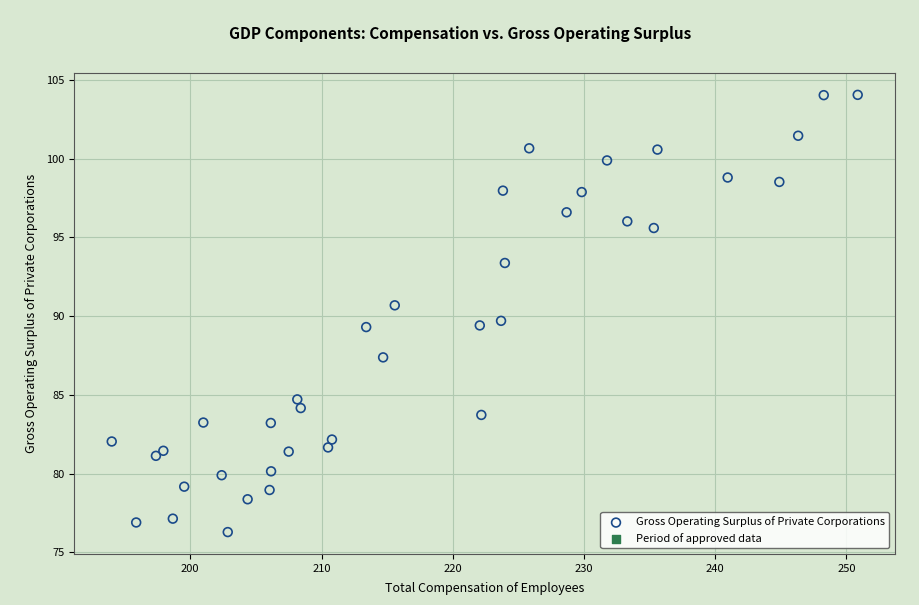

What is the range of Y values (max minus min)?

27.8